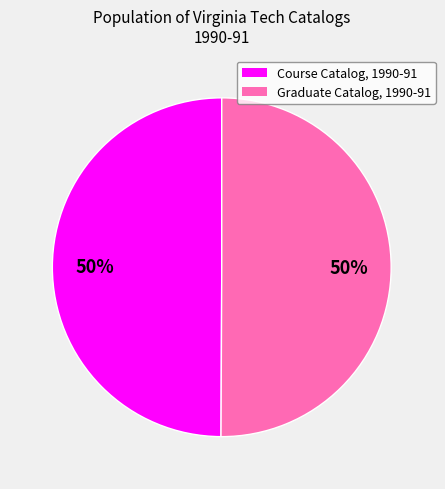

Do Graduate Catalog, 1990-91 and Course Catalog, 1990-91 together represent more than half of the pie?

Yes